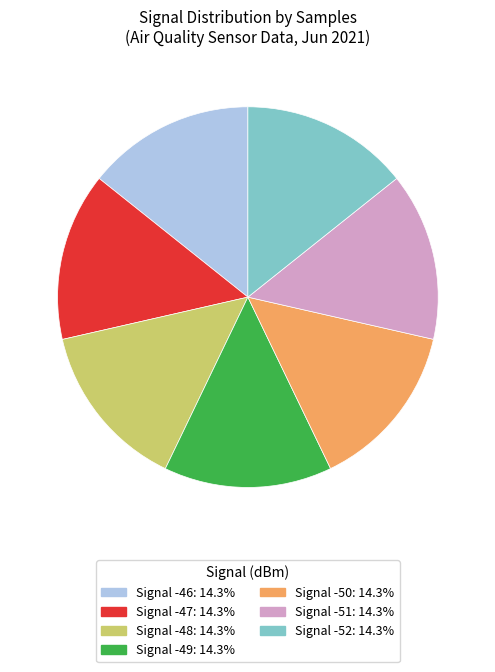

Is there a majority slice in this chart?

No